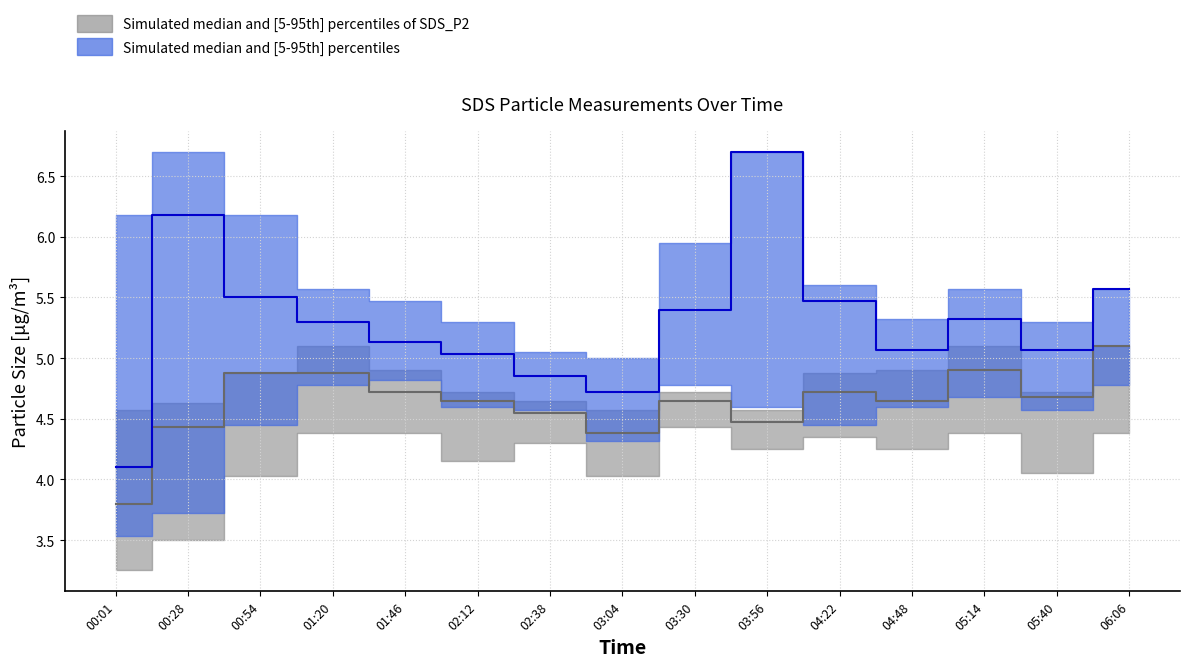

At which category is the sum across all series the highest?

03:56